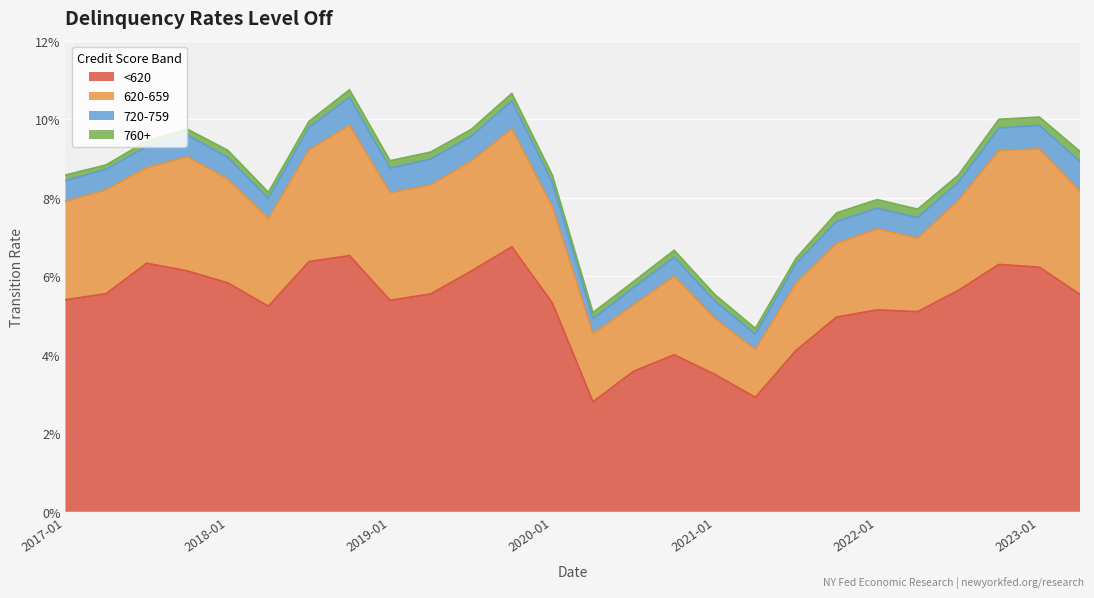

How many lines are shown in the chart?

4